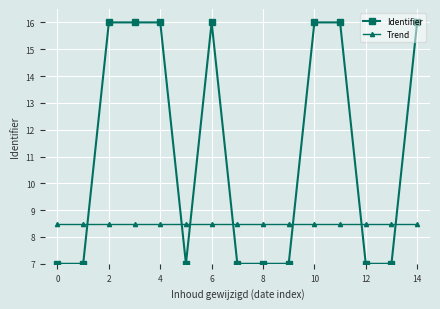

Which series has the widest spread of values?

Identifier